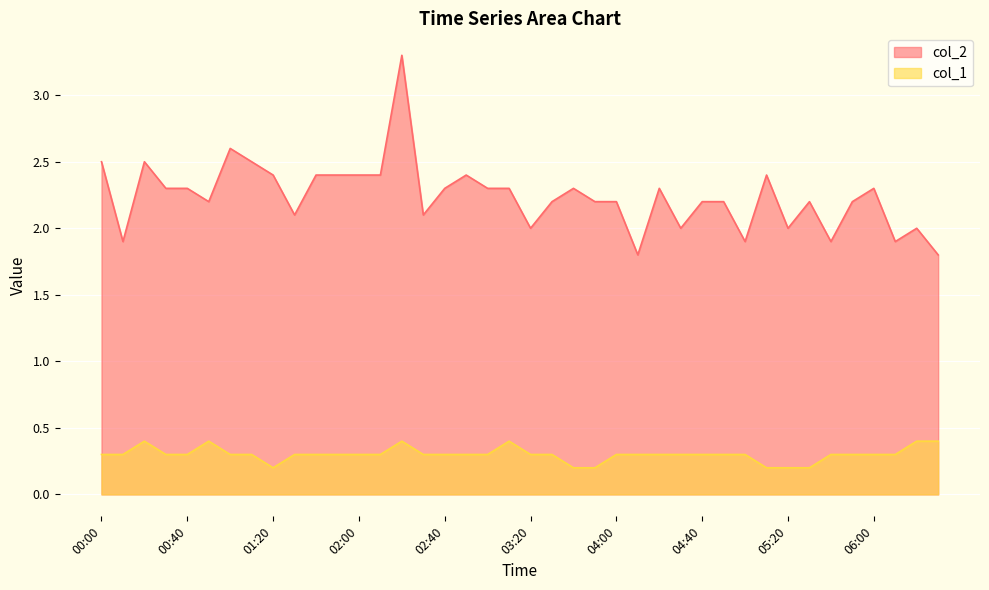

What is the greatest value displayed?

3.3